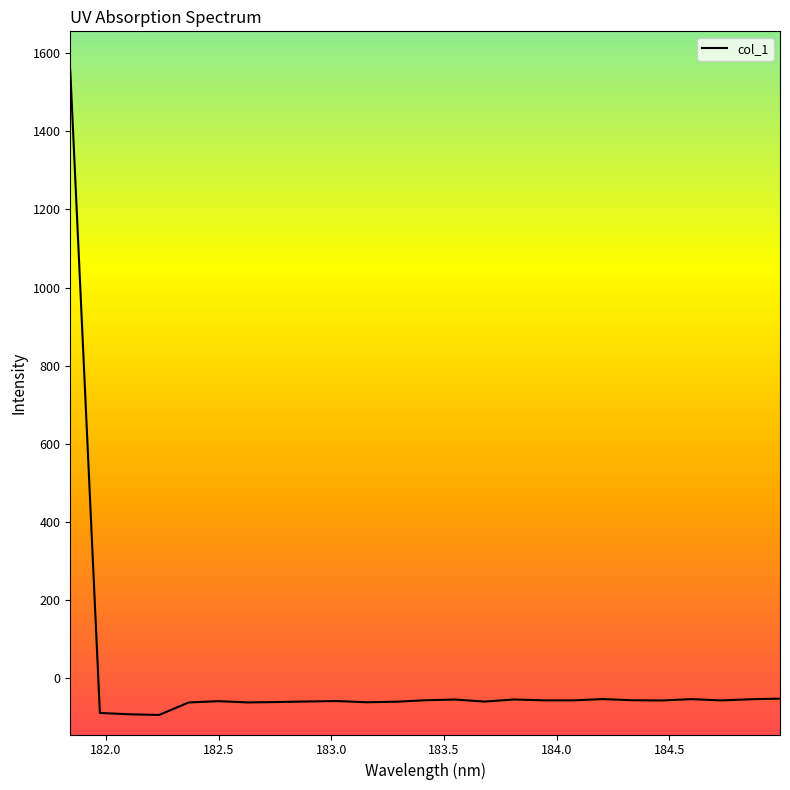

Does the chart have visible grid lines?

No